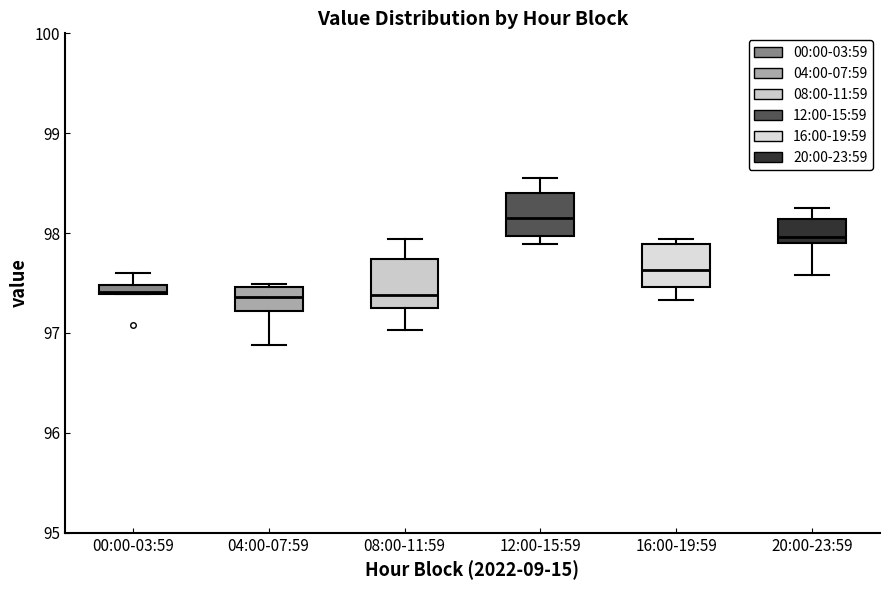

Where is the upper edge of the box for 12:00-15:59 on the y-axis? The values are not printed on the chart, so give them approximately, as read against the axis.

98.4